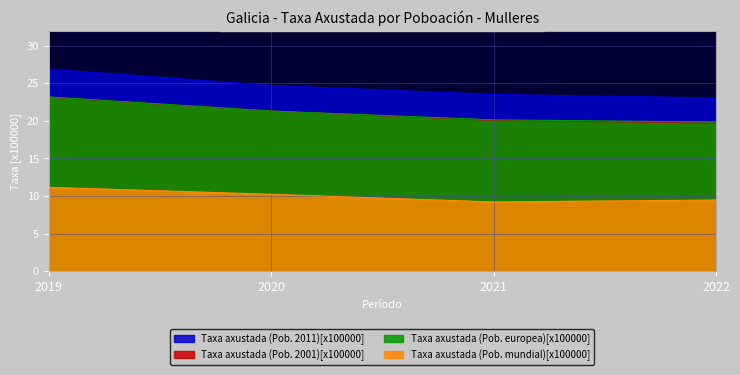

What is the difference between the second highest and minimum values in the Taxa axustada (Pob. 2011)[x100000] series?

1.7